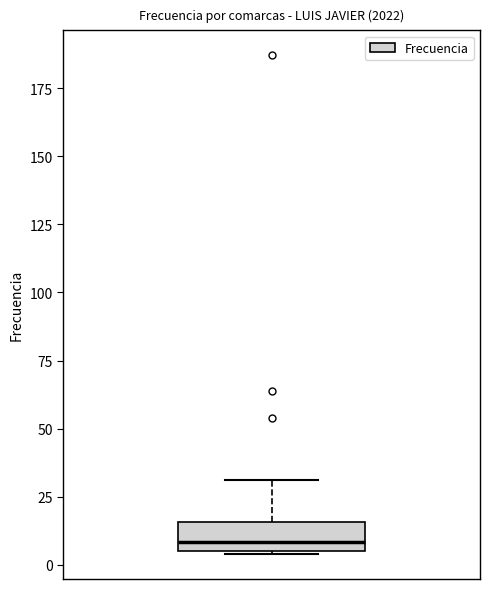

Read this box plot against the y-axis: the position of the median line, the range covered by the box, and the ends of both whiskers. The values are not printed on the chart, so give them approximately, as read against the axis.

median 10, box 5 to 15, whiskers 5 to 30